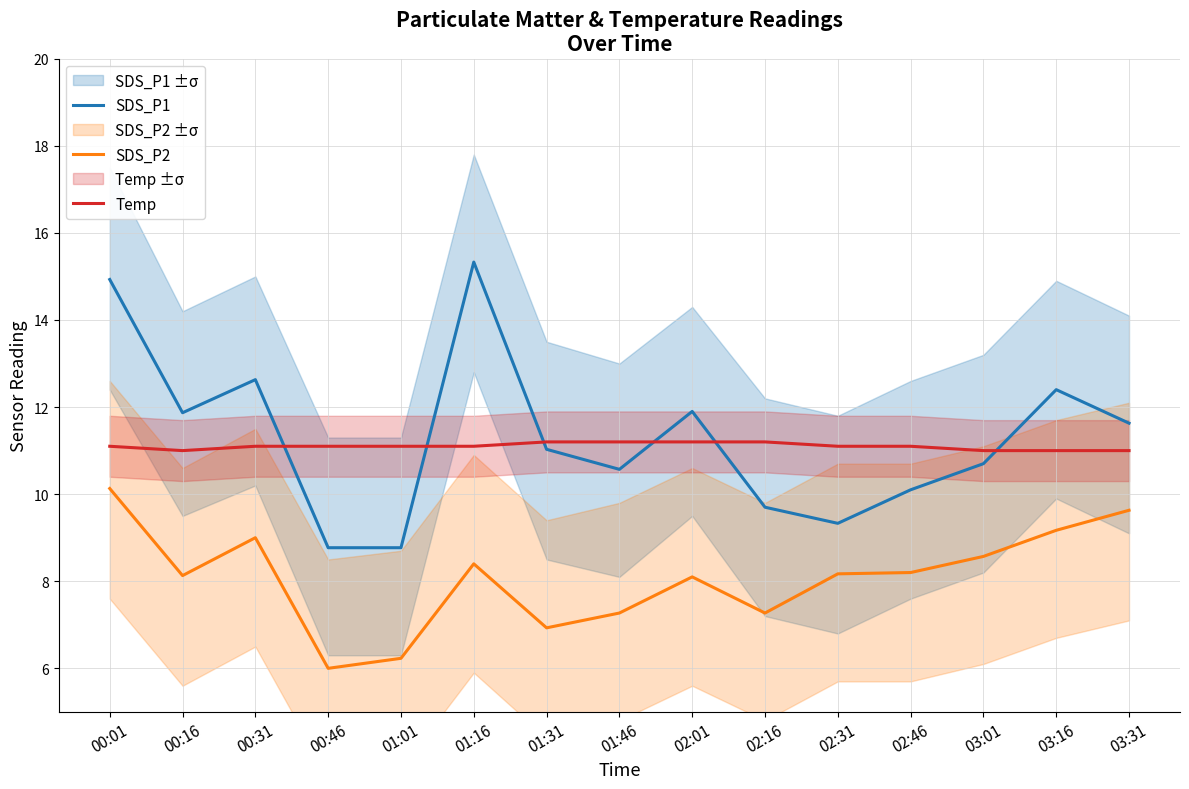

True or false: Temp has a value of 11.0 at 03:31.

True